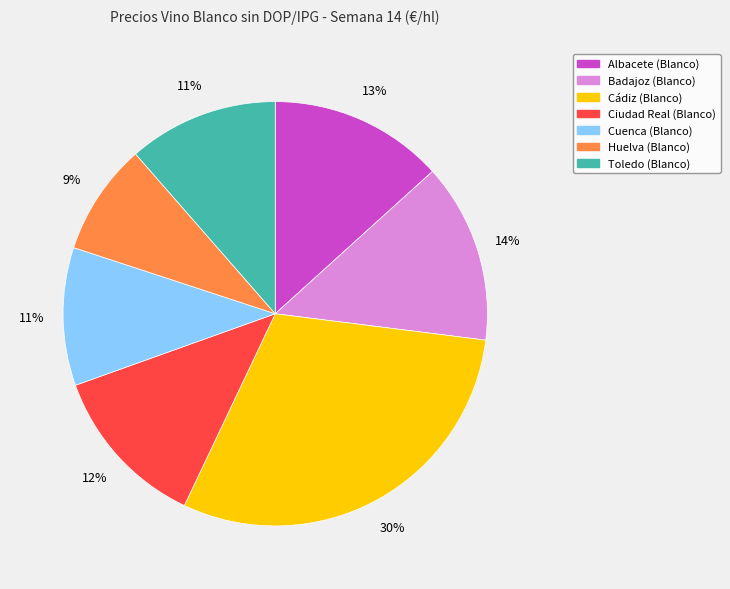

True or false: Cádiz (Blanco) accounts for 18% of the total.

False